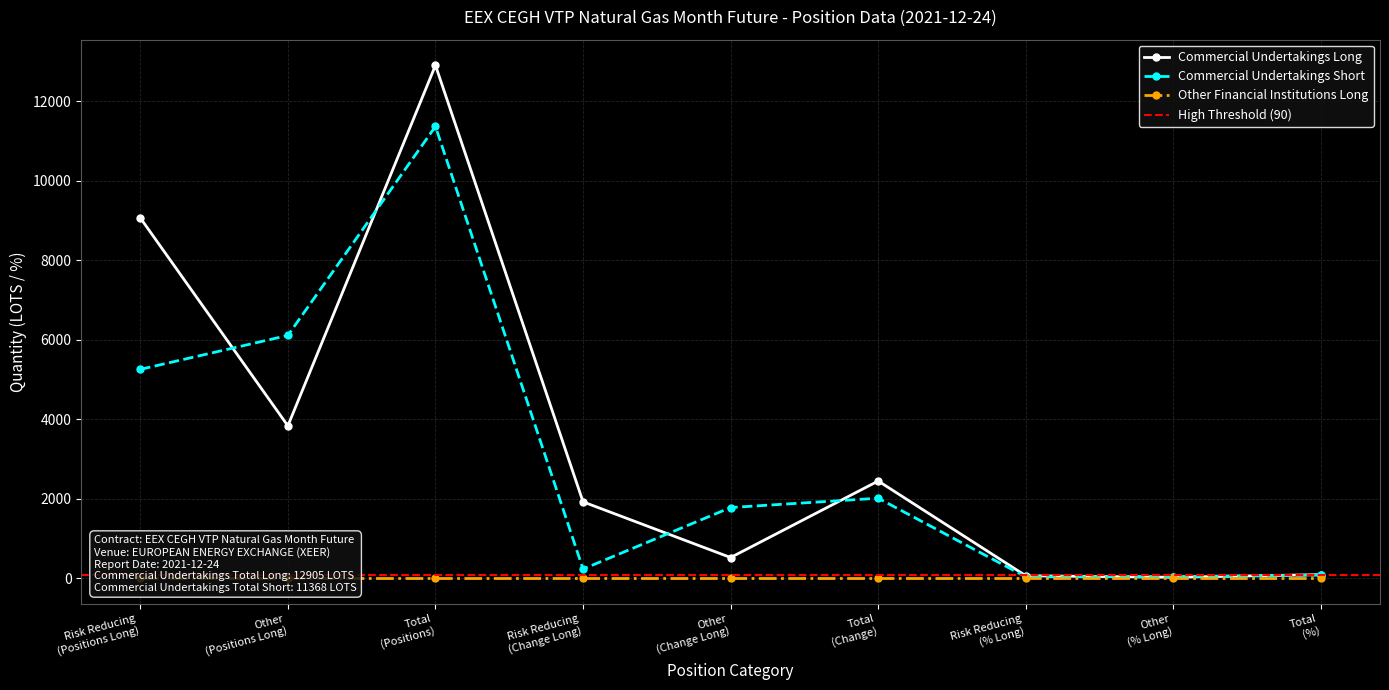

What is the label of the 3rd point from the right?

Risk Reducing
(% Long)